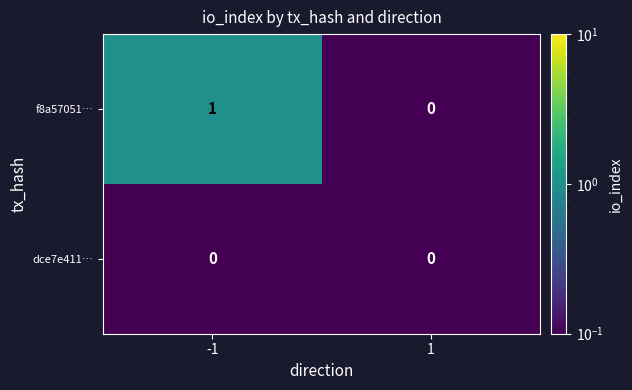

Count the number of data series in this chart.

2